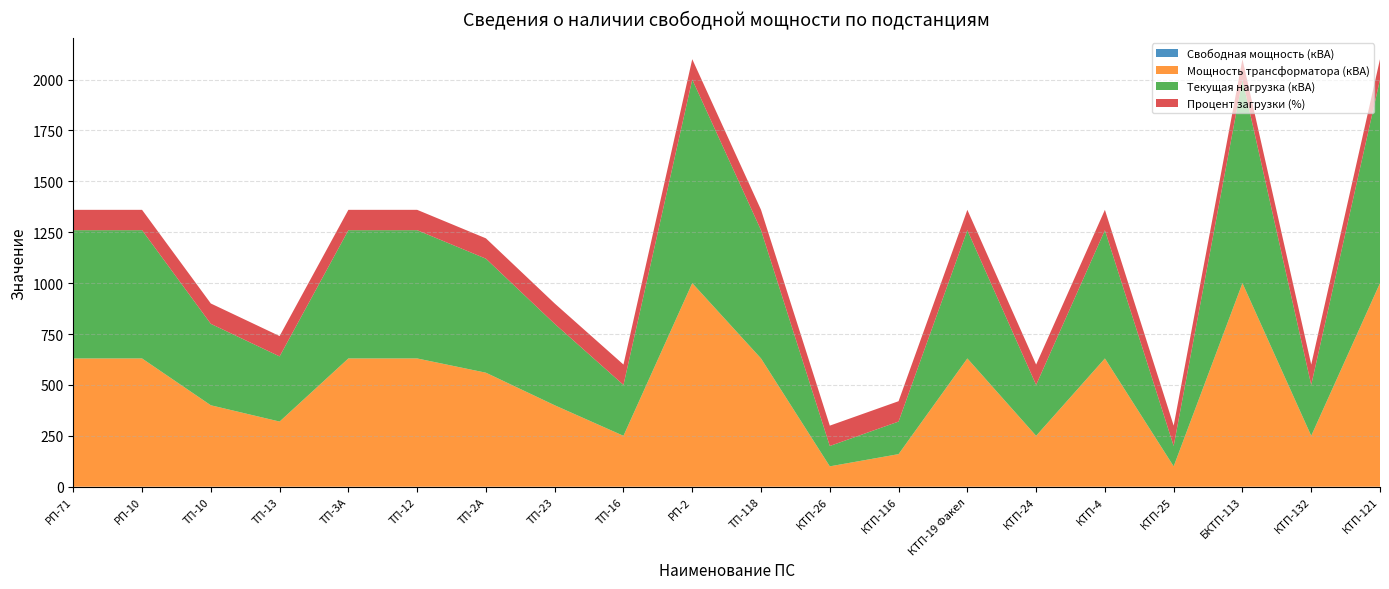

Reading right to left, what are all the values shown in this chart?

Свободная мощность (кВА): КТП-121=0	КТП-132=0	БКТП-113=0	КТП-25=0	КТП-4=0	КТП-24=0	КТП-19 Факел=0	КТП-116=0	КТП-26=0	ТП-118=0	РП-2=0	ТП-16=0	ТП-23=0	ТП-2А=0	ТП-12=0	ТП-3А=0	ТП-13=0	ТП-10=0	РП-10=0	РП-71=0
Мощность трансформатора (кВА): КТП-121=1000	КТП-132=250	БКТП-113=1000	КТП-25=100	КТП-4=630	КТП-24=250	КТП-19 Факел=630	КТП-116=160	КТП-26=100	ТП-118=630	РП-2=1000	ТП-16=250	ТП-23=400	ТП-2А=560	ТП-12=630	ТП-3А=630	ТП-13=320	ТП-10=400	РП-10=630	РП-71=630
Текущая нагрузка (кВА): КТП-121=1000	КТП-132=250	БКТП-113=1000	КТП-25=100	КТП-4=630	КТП-24=250	КТП-19 Факел=630	КТП-116=160	КТП-26=100	ТП-118=630	РП-2=1000	ТП-16=250	ТП-23=400	ТП-2А=560	ТП-12=630	ТП-3А=630	ТП-13=320	ТП-10=400	РП-10=630	РП-71=630
Процент загрузки (%): КТП-121=100	КТП-132=100	БКТП-113=100	КТП-25=100	КТП-4=100	КТП-24=100	КТП-19 Факел=100	КТП-116=100	КТП-26=100	ТП-118=100	РП-2=100	ТП-16=100	ТП-23=100	ТП-2А=100	ТП-12=100	ТП-3А=100	ТП-13=100	ТП-10=100	РП-10=100	РП-71=100